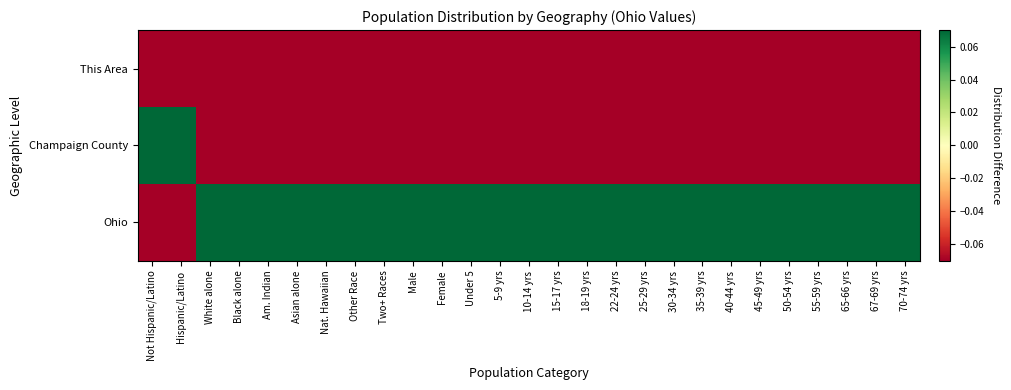

List the series in order of their peak value, lowest first.

This Area, Champaign County, Ohio